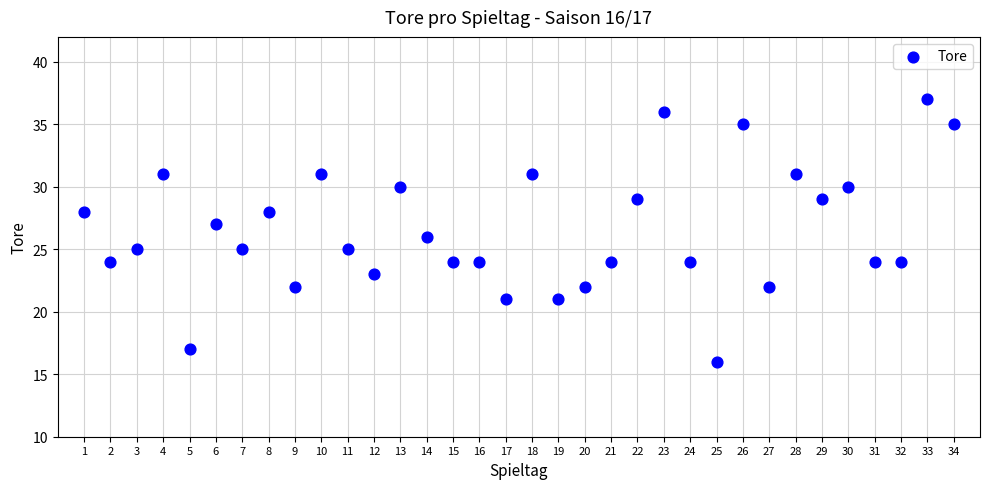

What is the range of Y values (max minus min)?

21